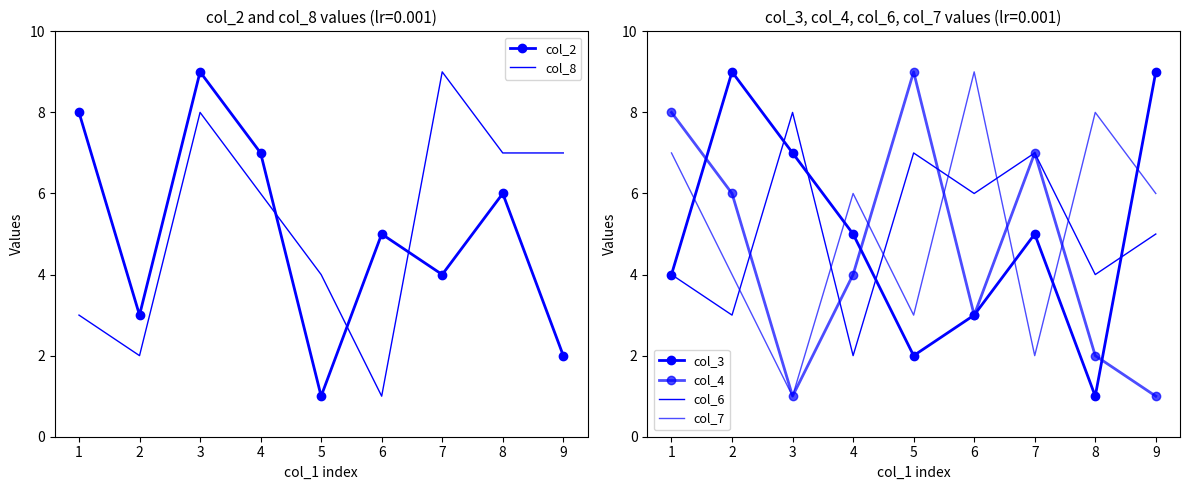

The col_2 series shows 3 at 7. True or false?

False